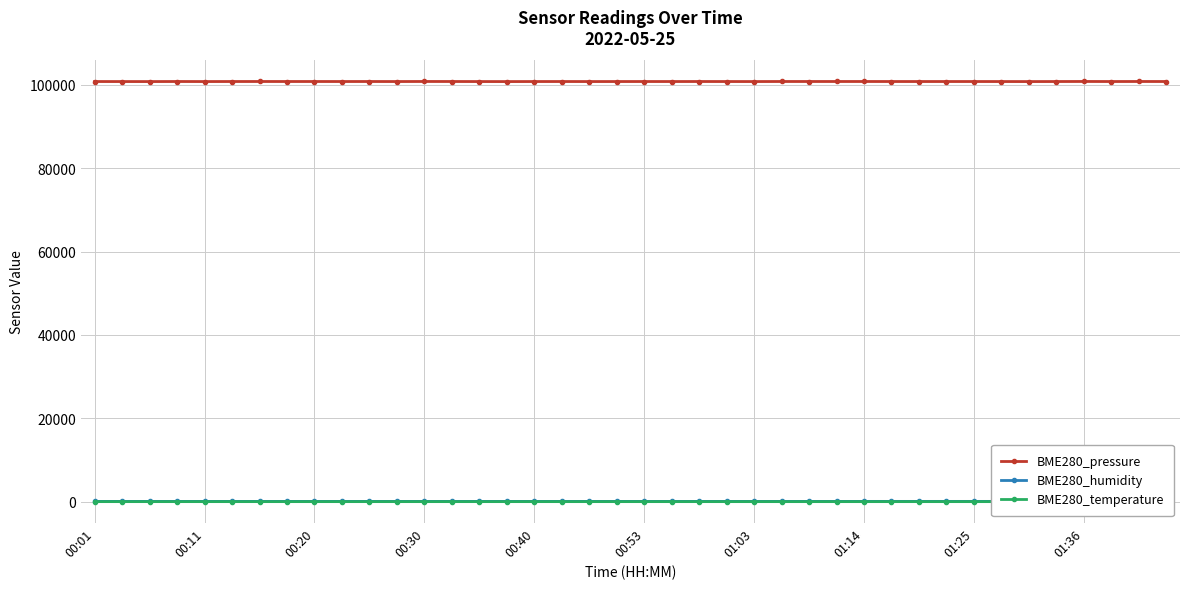

What is the maximum value for BME280_pressure?

100786.8